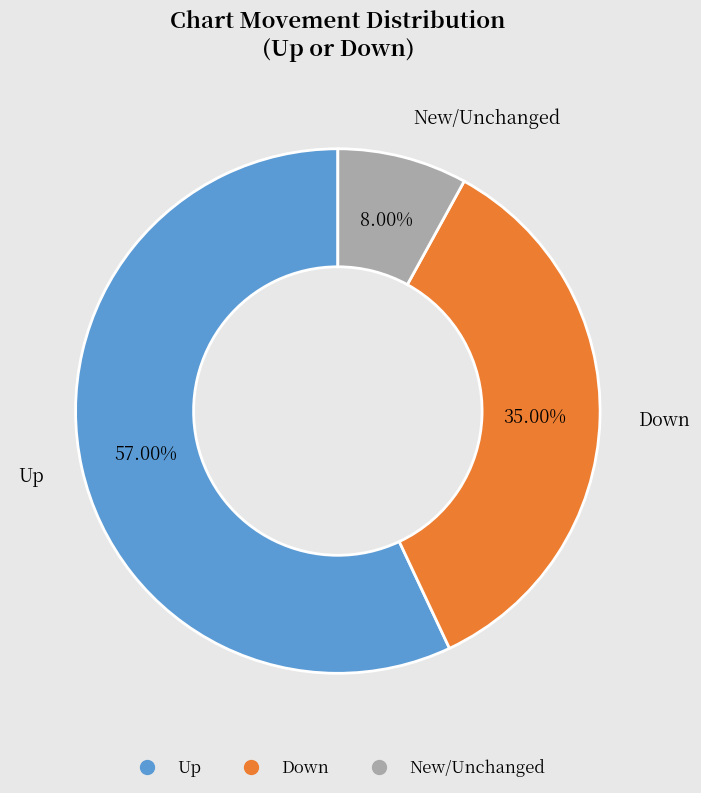

Is there any slice that represents more than half of the pie?

Yes